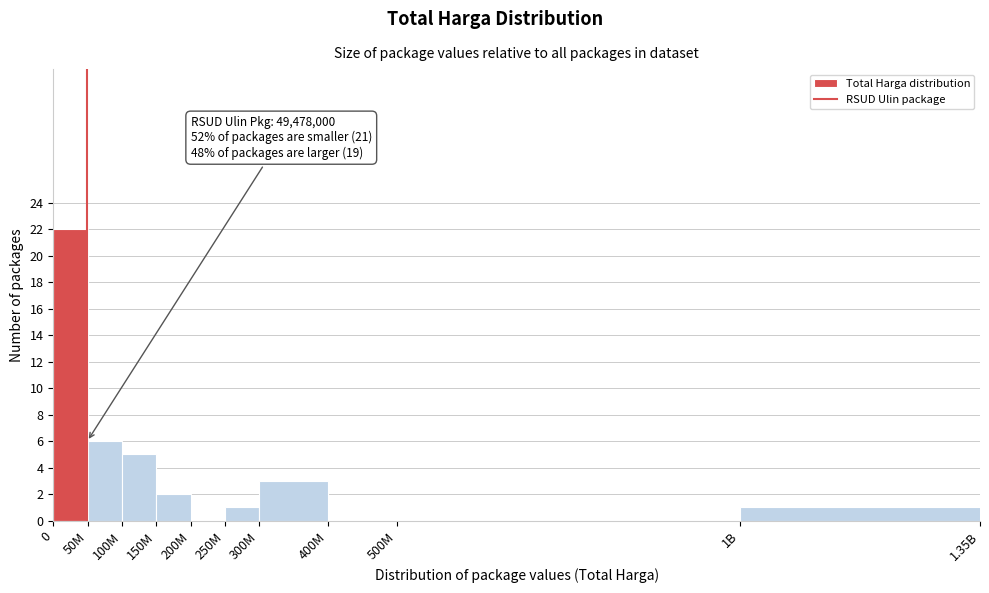

Reading left to right, extract all data points from this chart.

0=22	50M=6	100M=5	150M=2	200M=0	250M=1	300M=3	400M=0	500M=0	1.35B=1